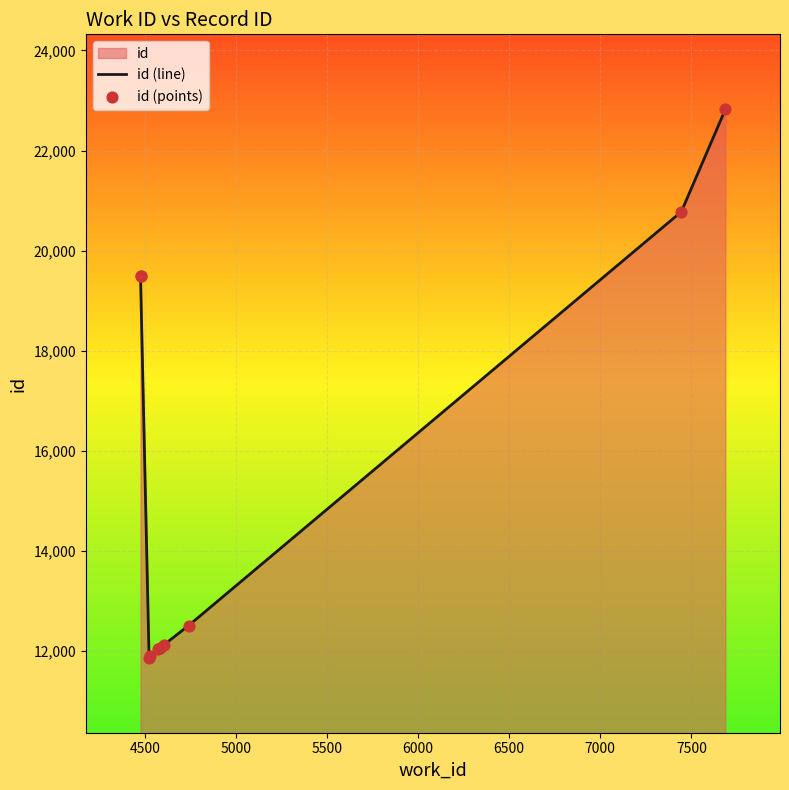

Which series contains the highest Y value?

id (line)